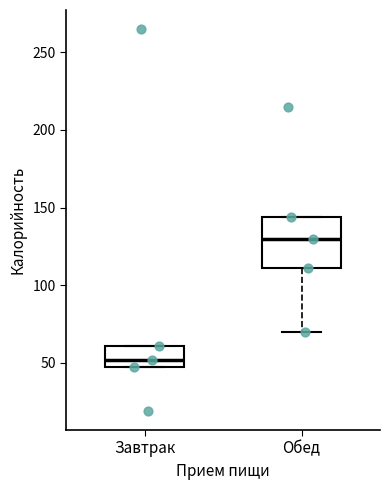

Where does the median line of the box for Обед sit on the y-axis? The values are not printed on the chart, so give them approximately, as read against the axis.

130